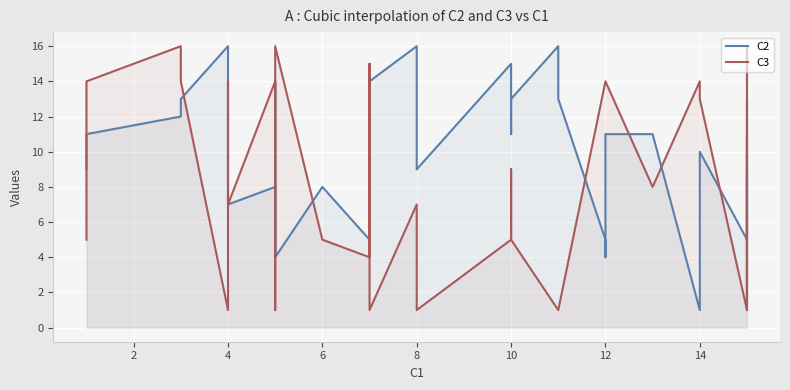

What is the minimum value shown in the chart?

1